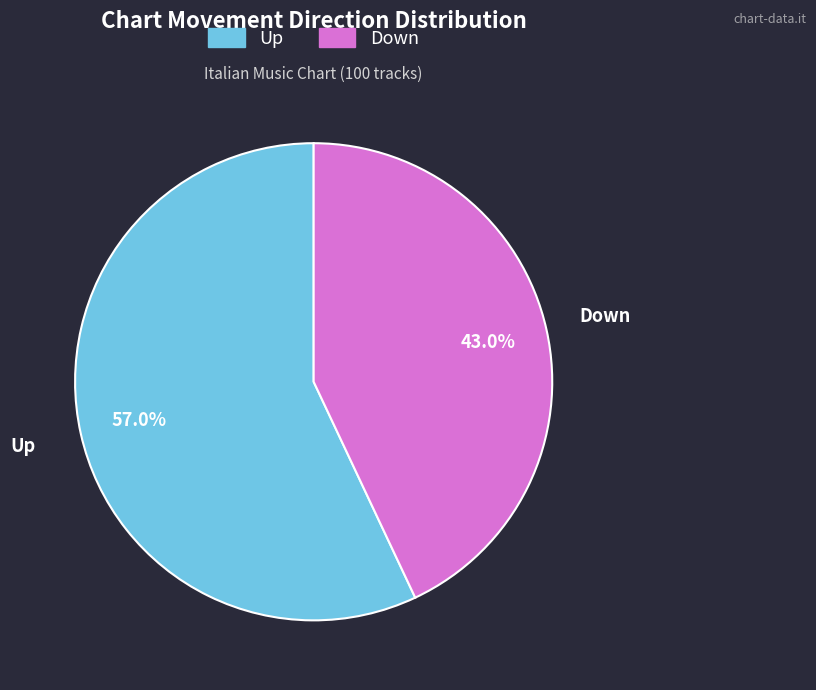

Does Up represent more than half of the total?

Yes